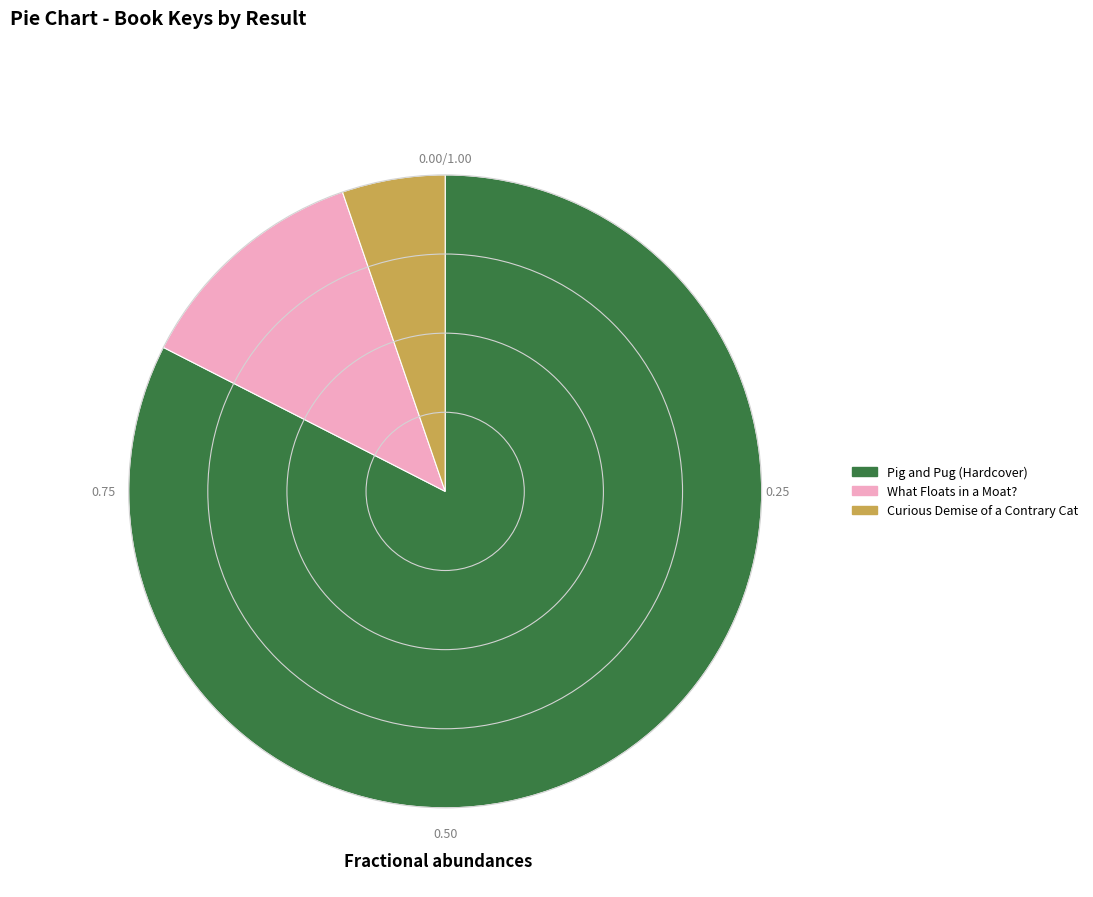

Does any single category account for the majority?

Yes